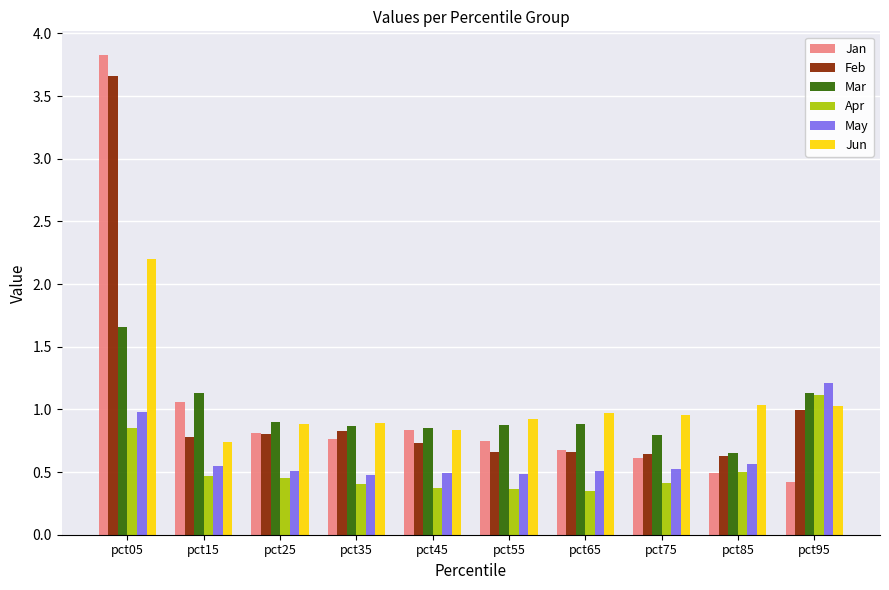

How many data points does each series have?

10